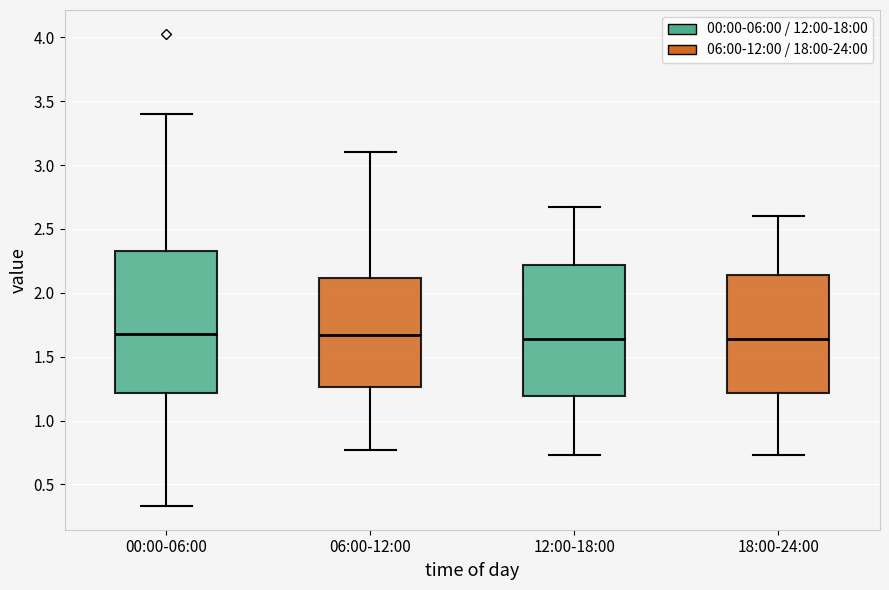

Where does the lower whisker of the box for 18:00-24:00 end on the y-axis? The values are not printed on the chart, so give them approximately, as read against the axis.

0.75